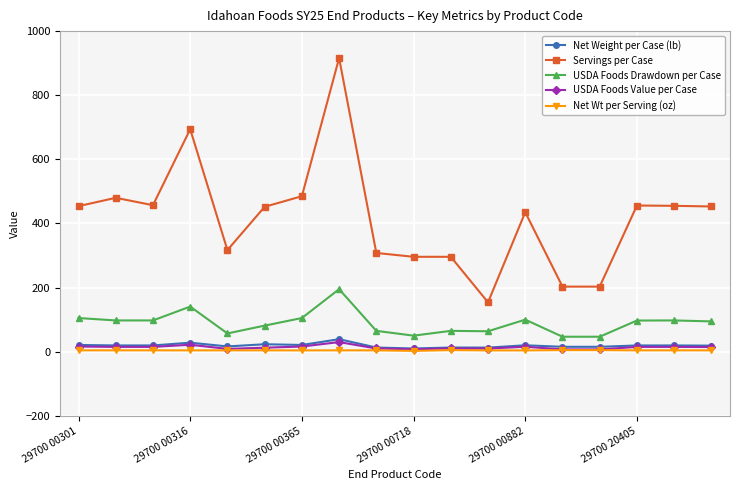

True or false: Servings per Case and Net Wt per Serving (oz) cross at least once.

False